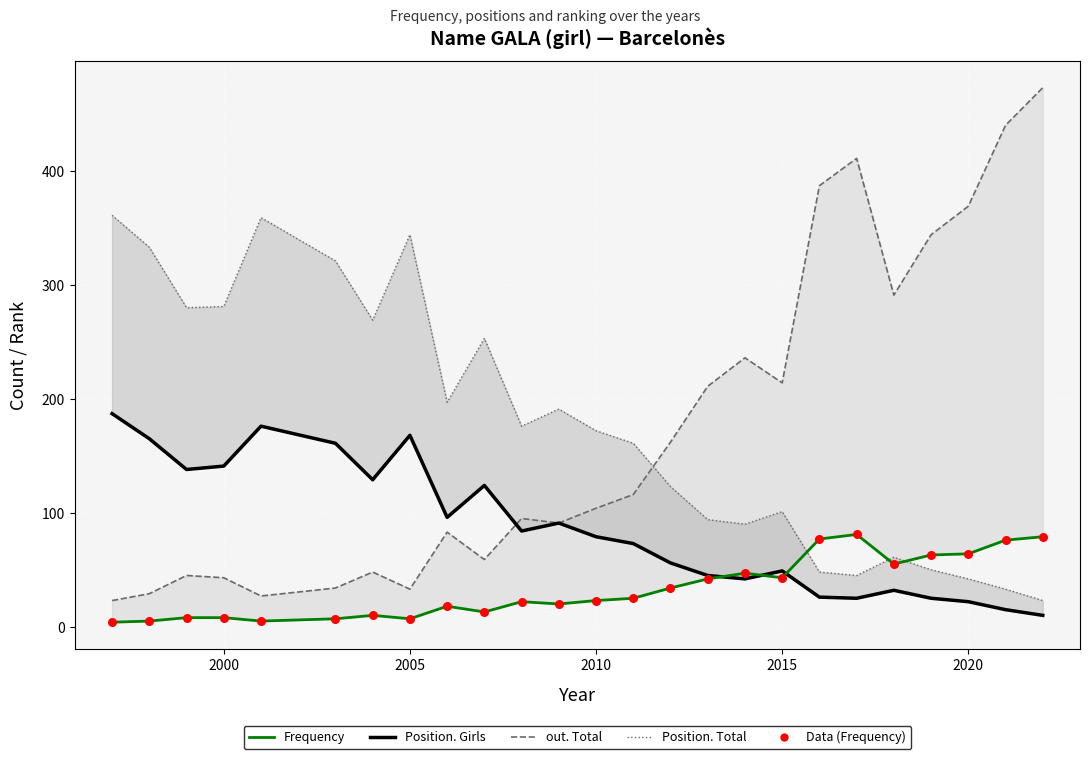

Which series has the largest total across all categories?

Position. Total